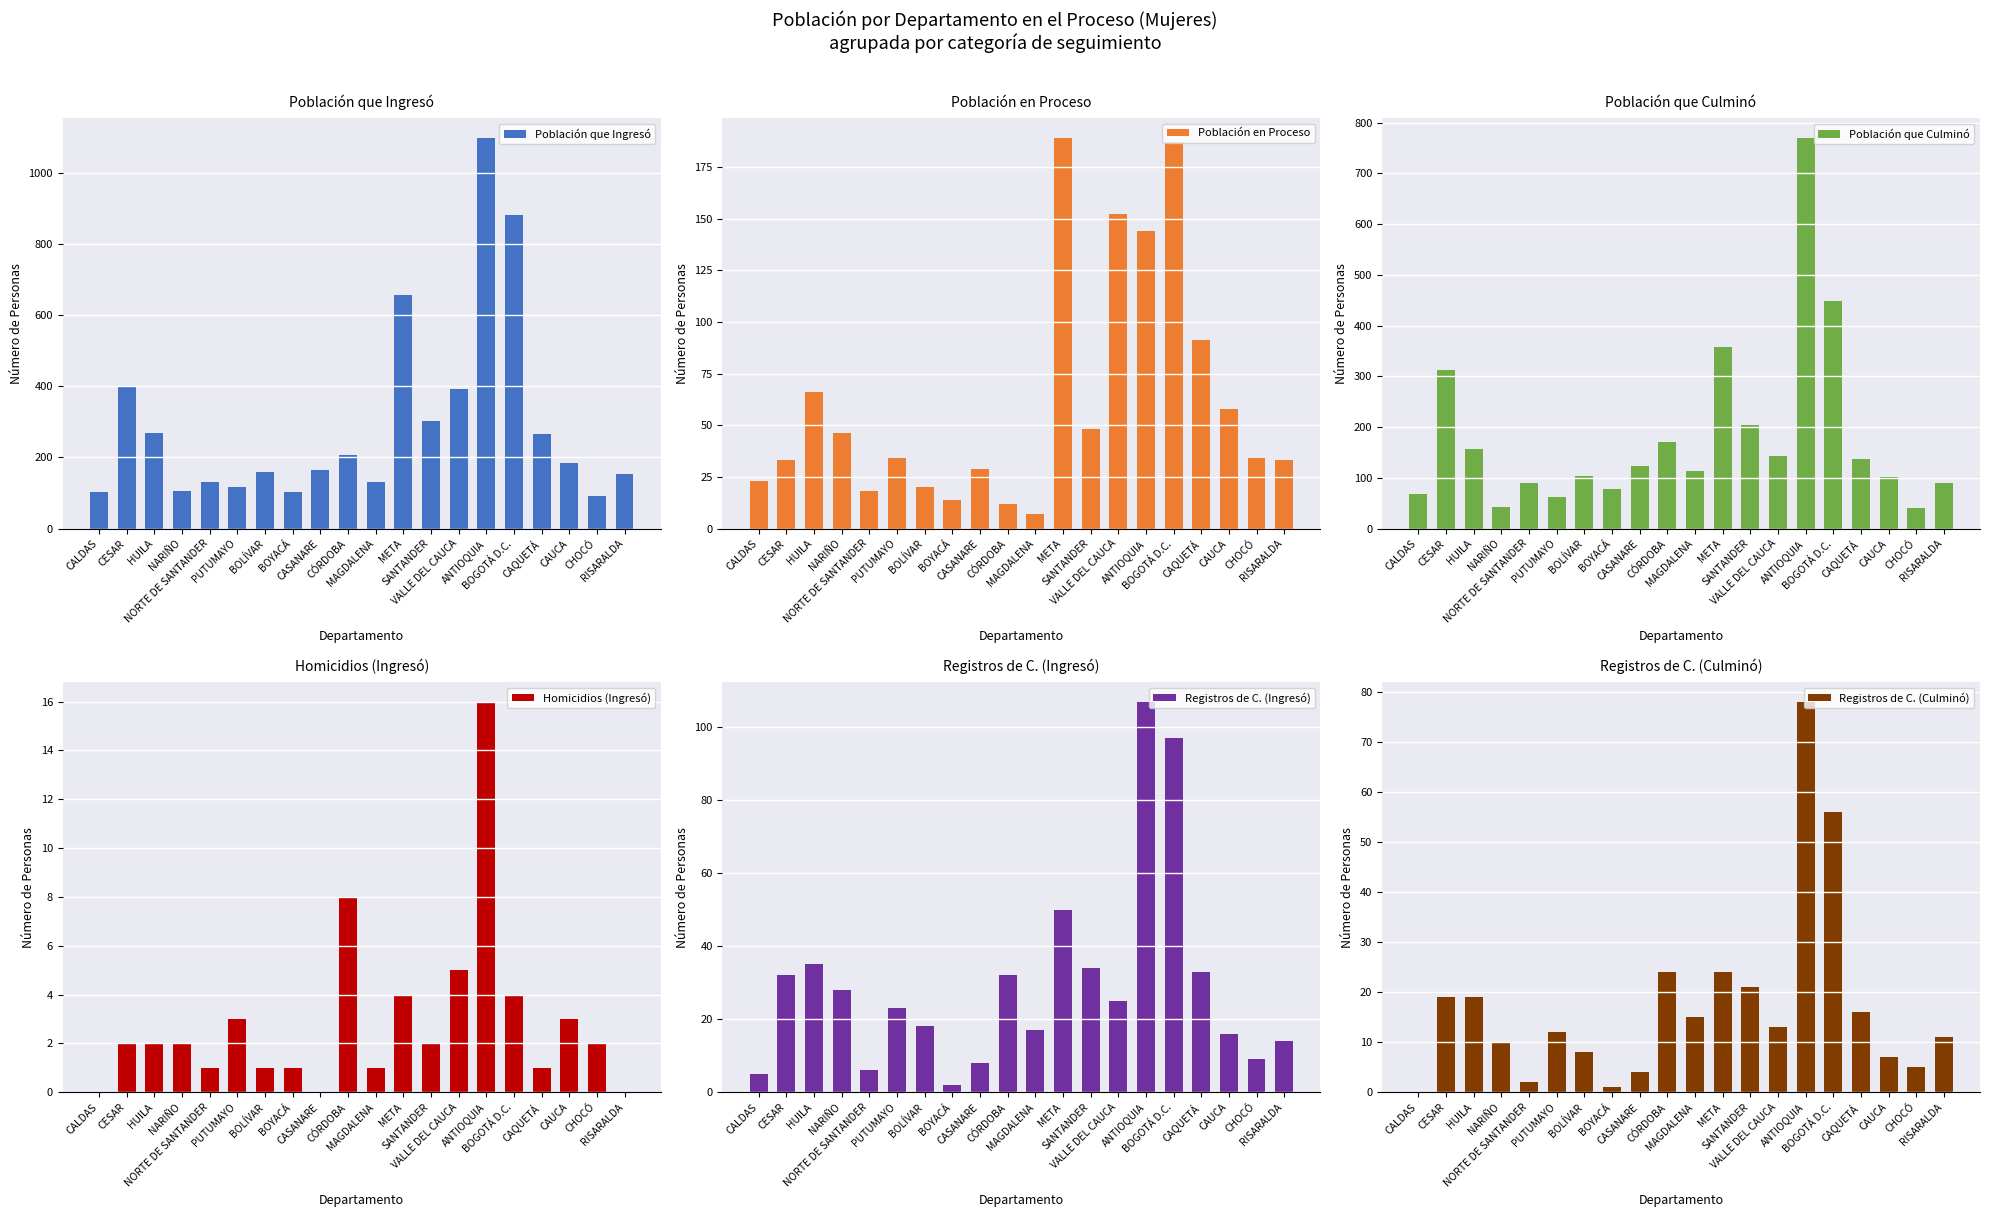

How many groups of bars are there?

20